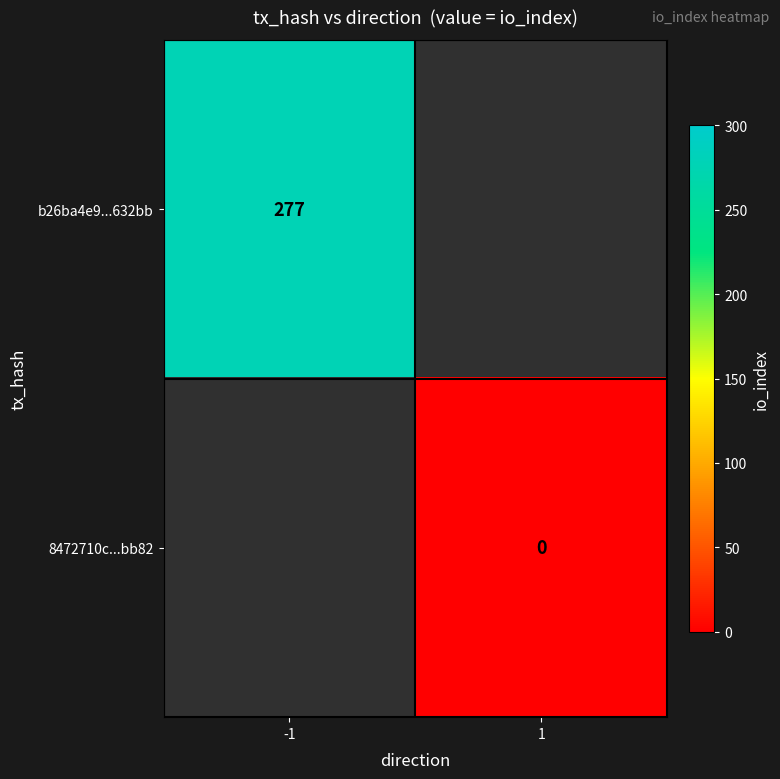

True or false: b26ba4e9...632bb has a value of 440 at -1.

False